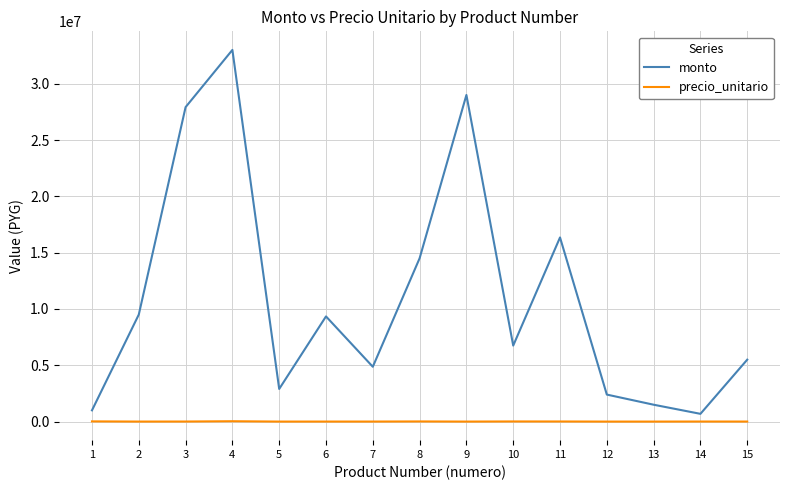

Is it true that monto equals 14500000 at 8?

True